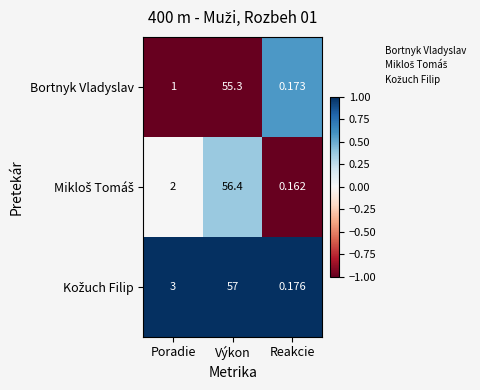

How many distinct data groups are displayed?

3